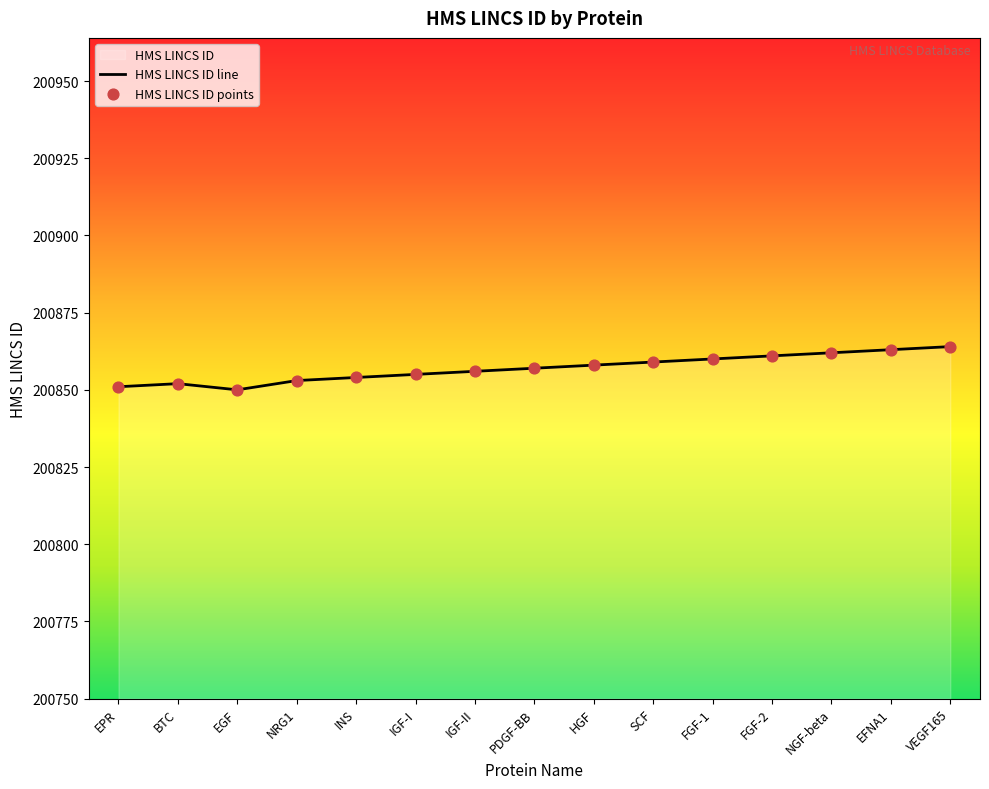

At how many categories does at least one series exceed 200851?

13